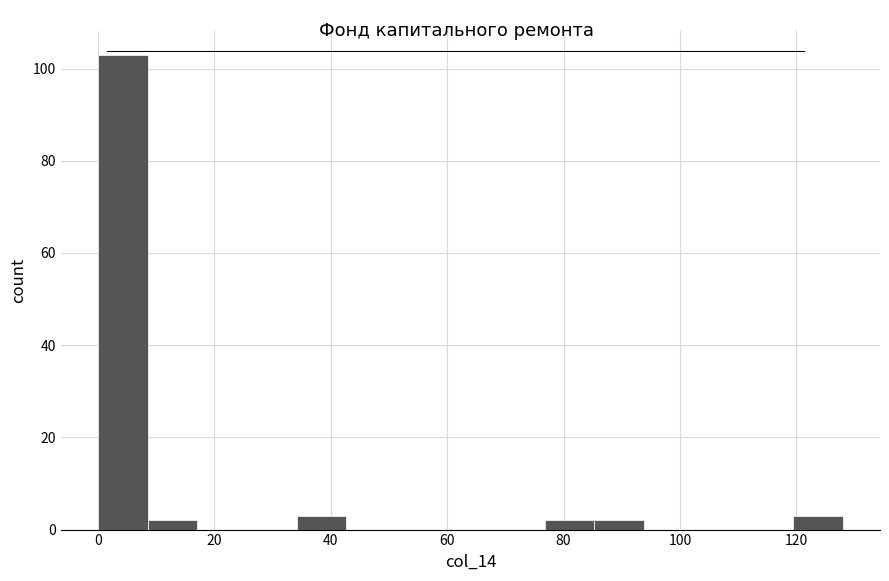

Reading left to right, list every bar in this chart as the range it spans on the x-axis followed by its height. Neither the bar edges nor the heights are printed on the chart, so give them approximately, as read against the axes.

0 to 8: 104
8 to 18: 2
18 to 26: 0
26 to 34: 0
34 to 42: 4
42 to 52: 0
52 to 60: 0
60 to 68: 0
68 to 76: 0
76 to 86: 2
86 to 94: 2
94 to 102: 0
102 to 110: 0
110 to 120: 0
120 to 128: 4